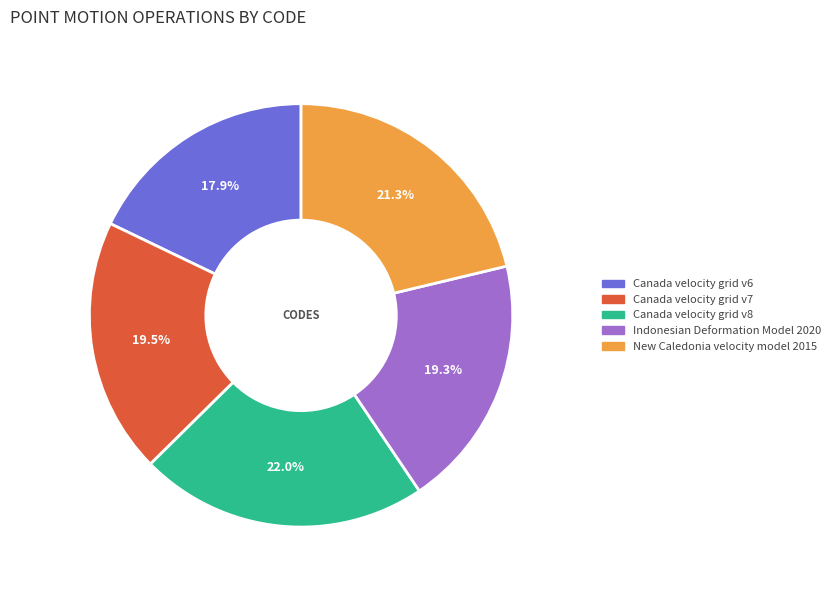

What percentage is the New Caledonia velocity model 2015 slice, to the nearest percent?

21%